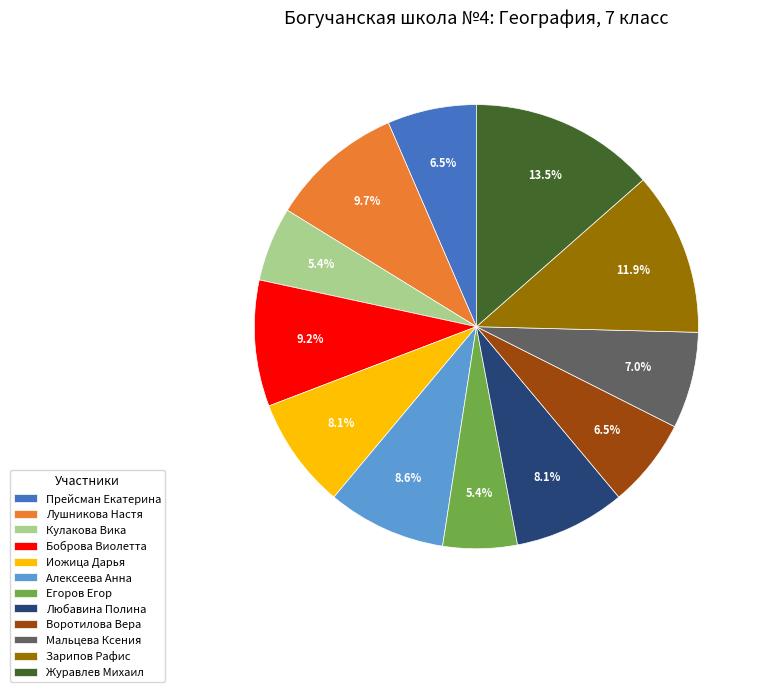

Is it true that Зарипов Рафис is 12% of the pie?

True